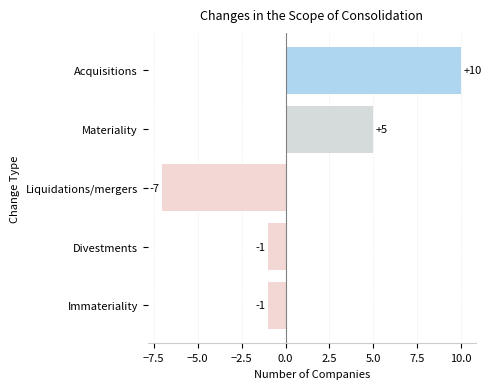

What is the difference between the maximum and minimum values?

17